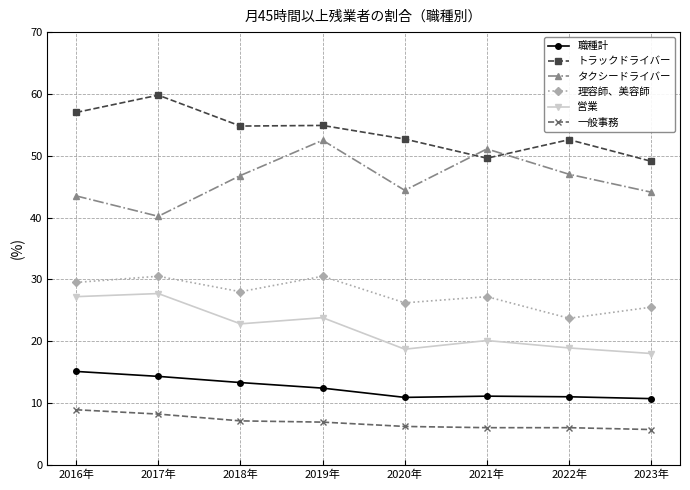

Is this an area chart (filled region under the line)?

No